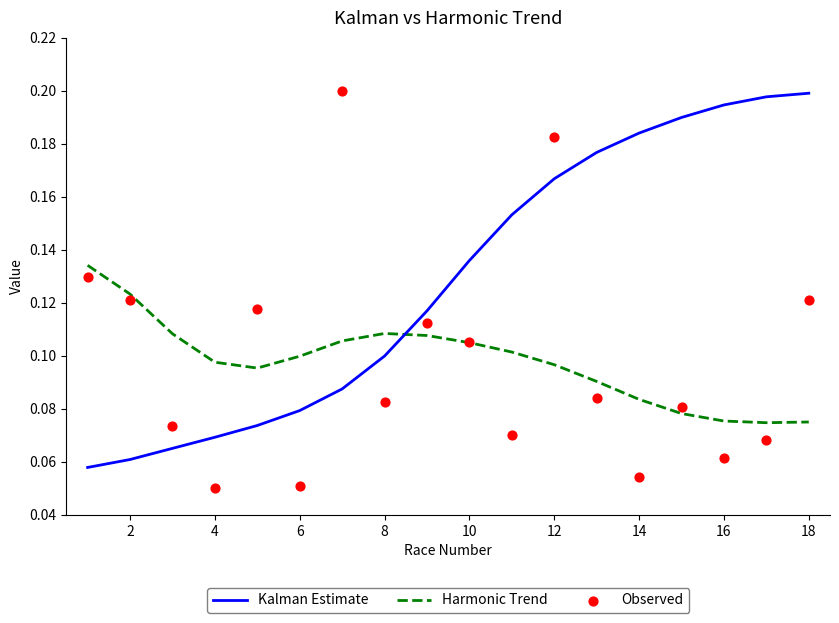

Which series contains the highest Y value?

Observed